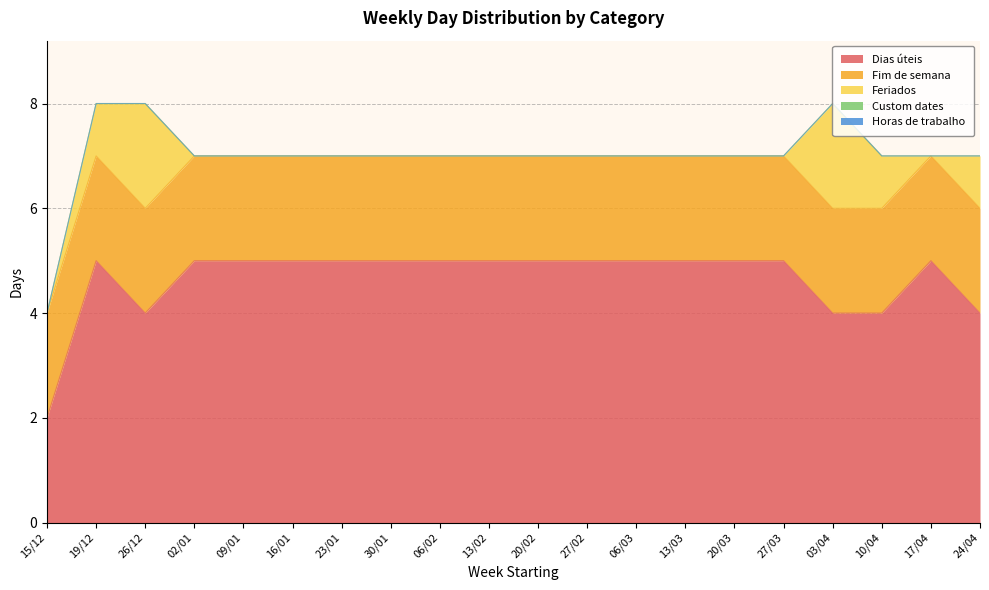

Where is the first local maximum for Feriados?

26/12